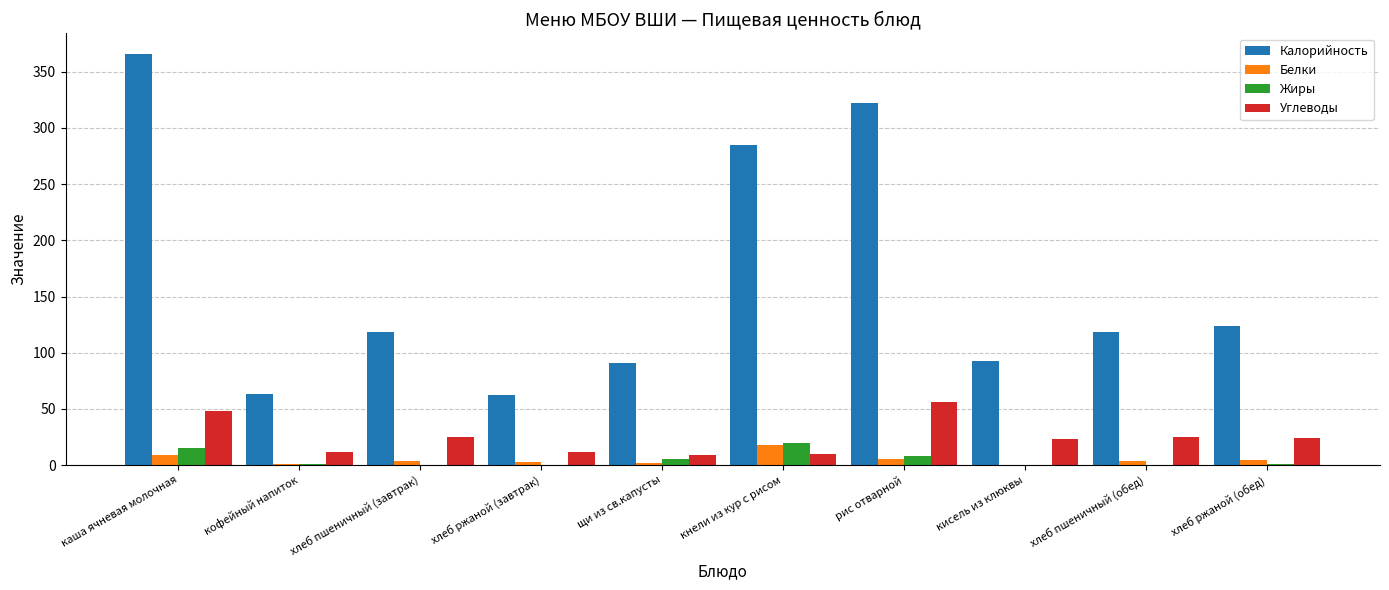

The Углеводы series shows 24.8 at хлеб пшеничный (обед). True or false?

True